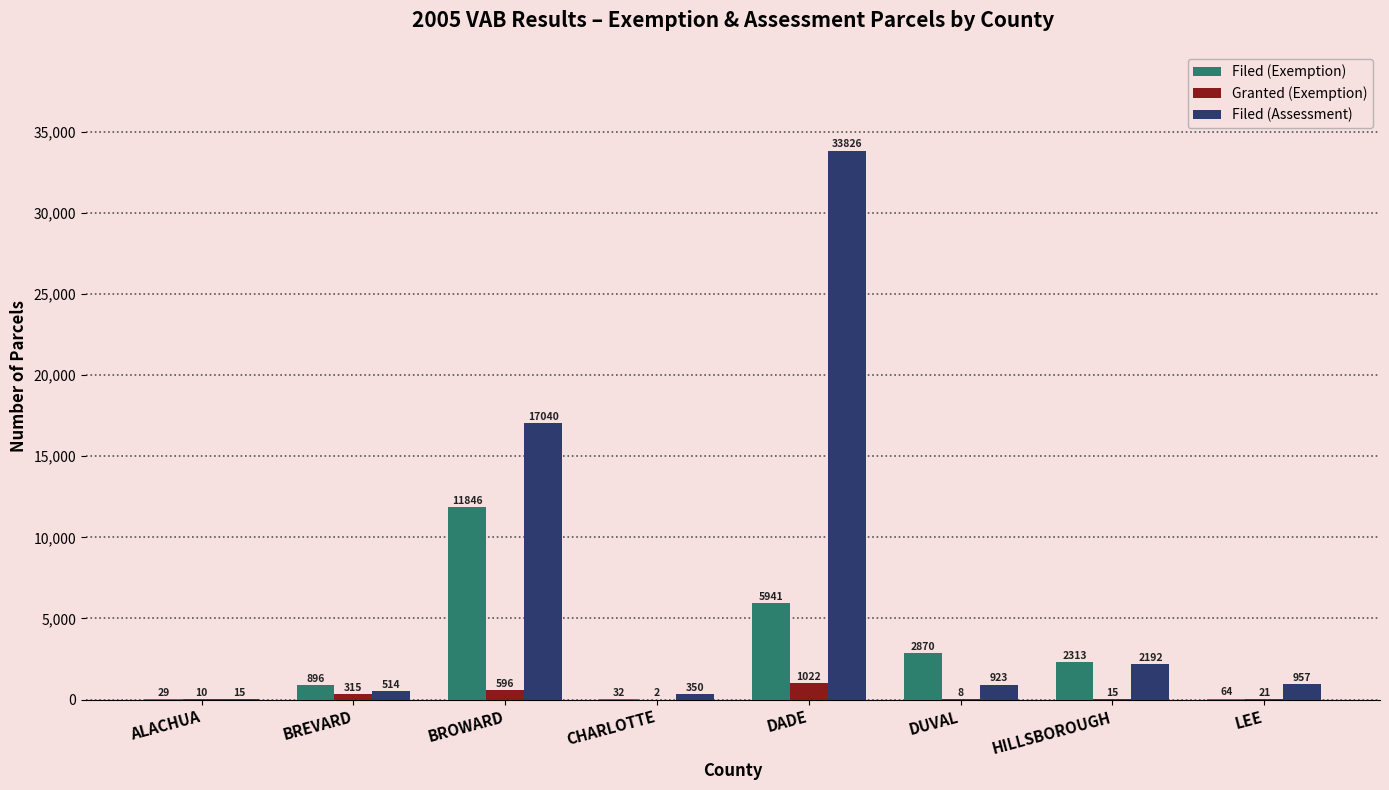

Count the number of data series in this chart.

3